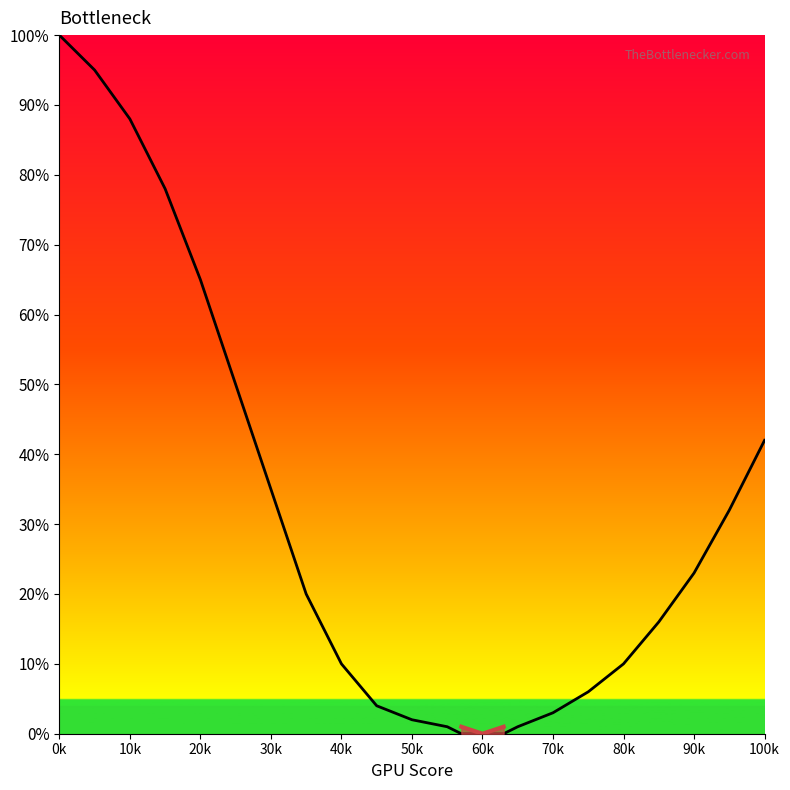

Where does the data first go above 16?

0k